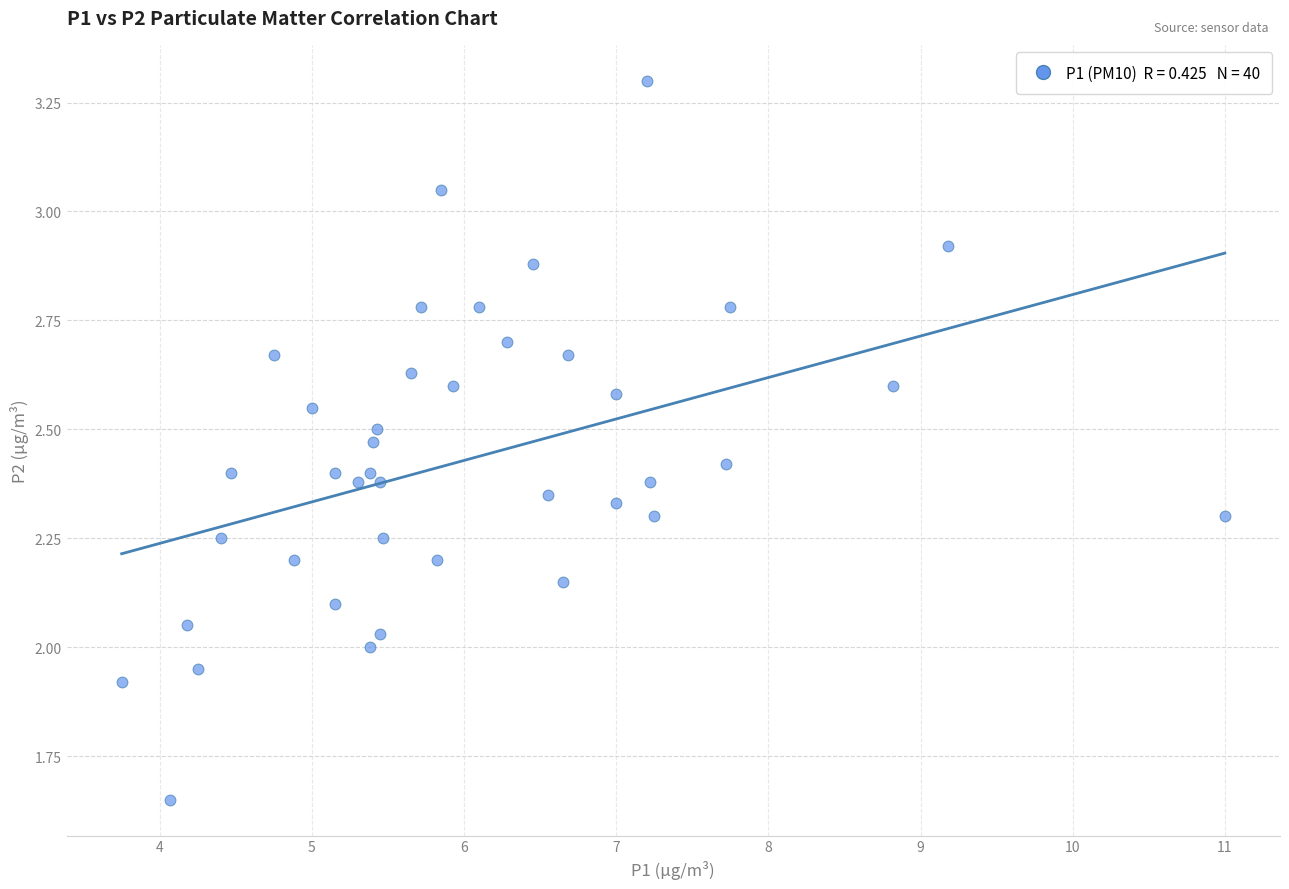

What is the range of X values (max minus min)?

7.2